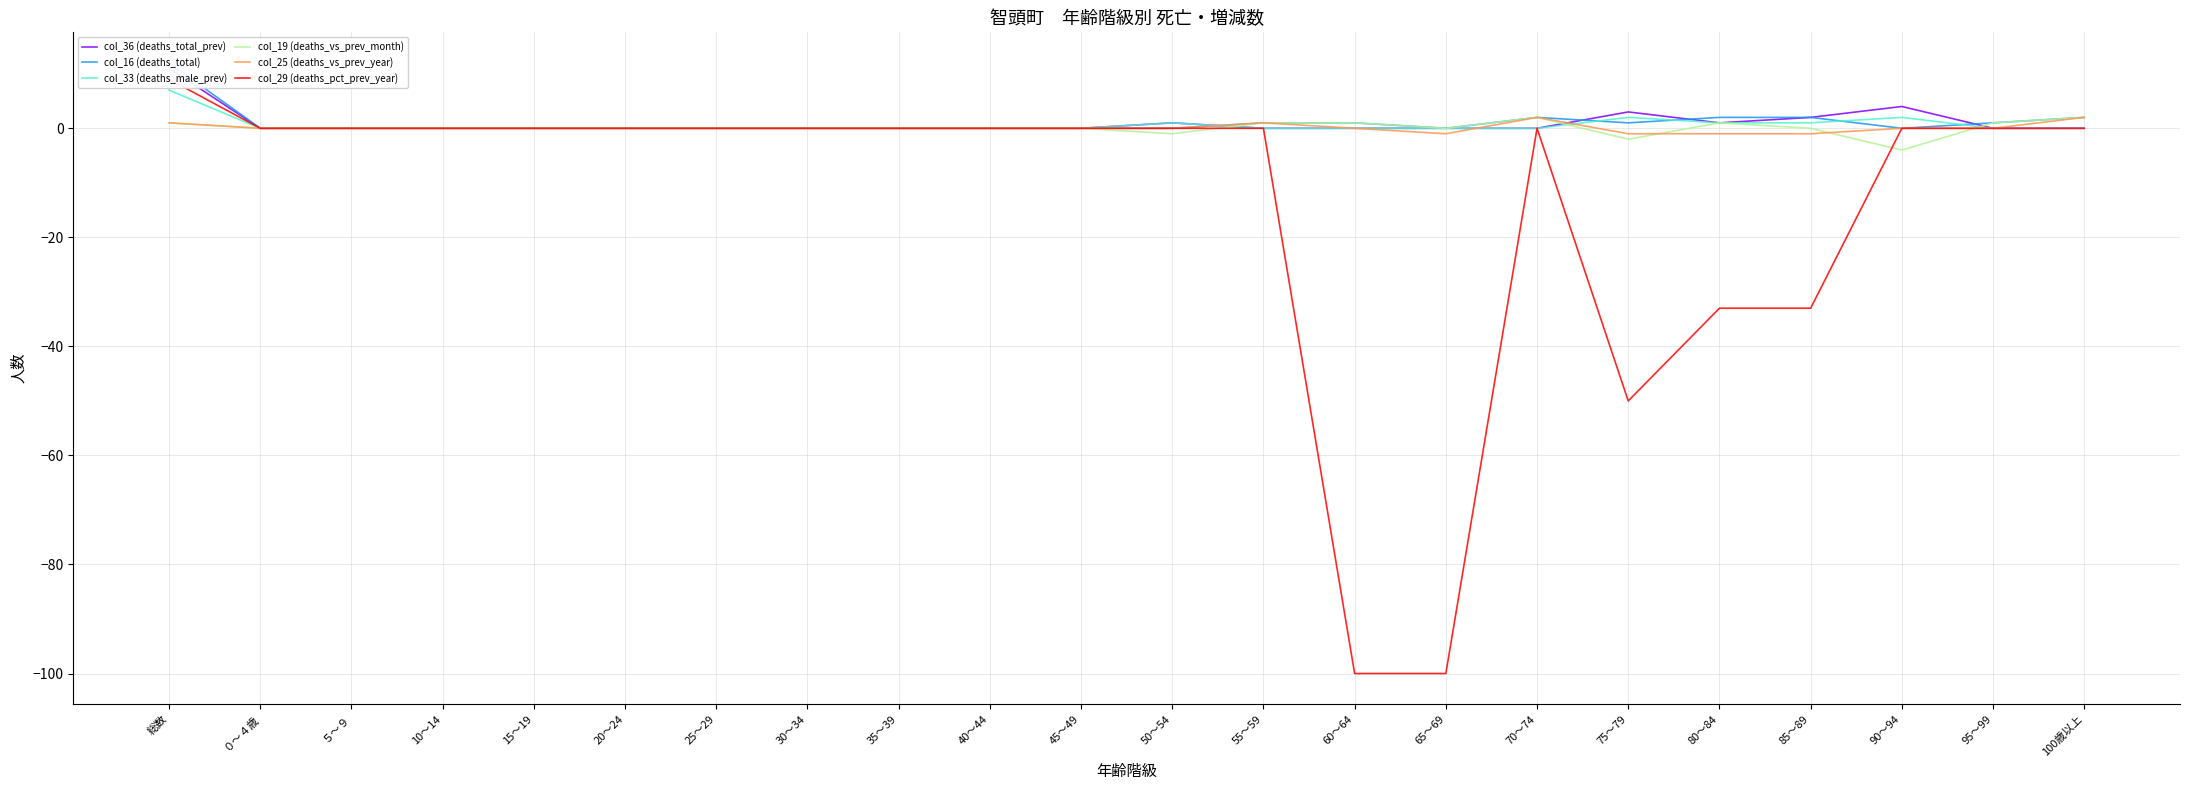

Between 25～29 and 70～74, which series saw the biggest shift?

col_16 (deaths_total)